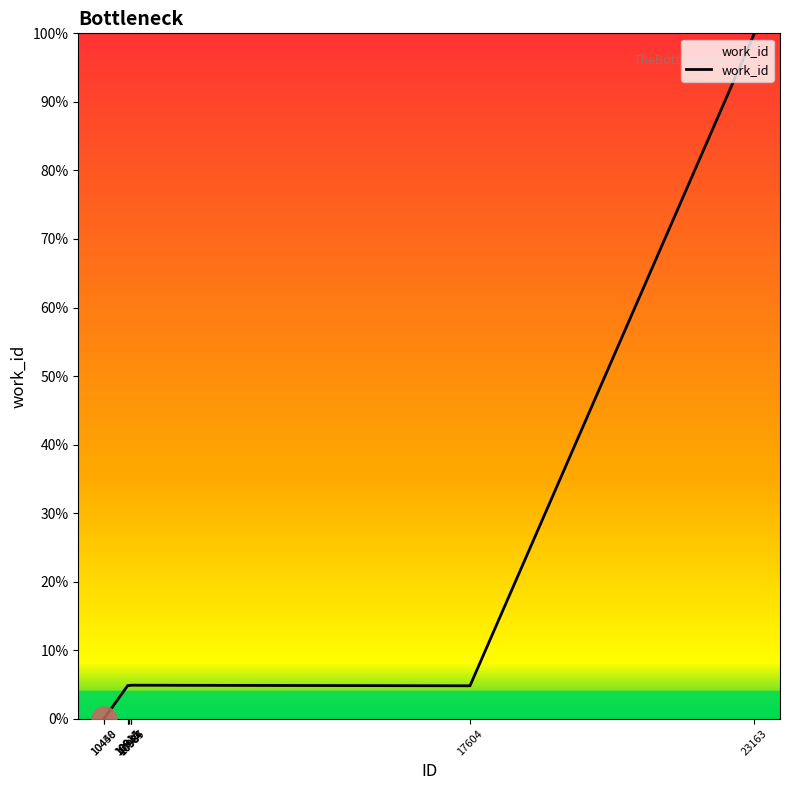

What is the greatest value displayed?

100.0